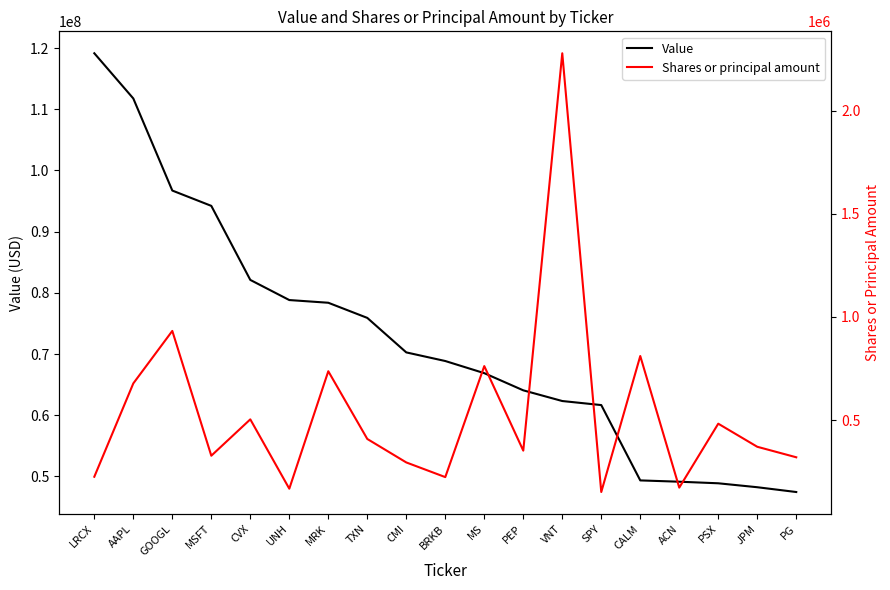

List the series in order of their peak value, lowest first.

Shares or principal amount, Value